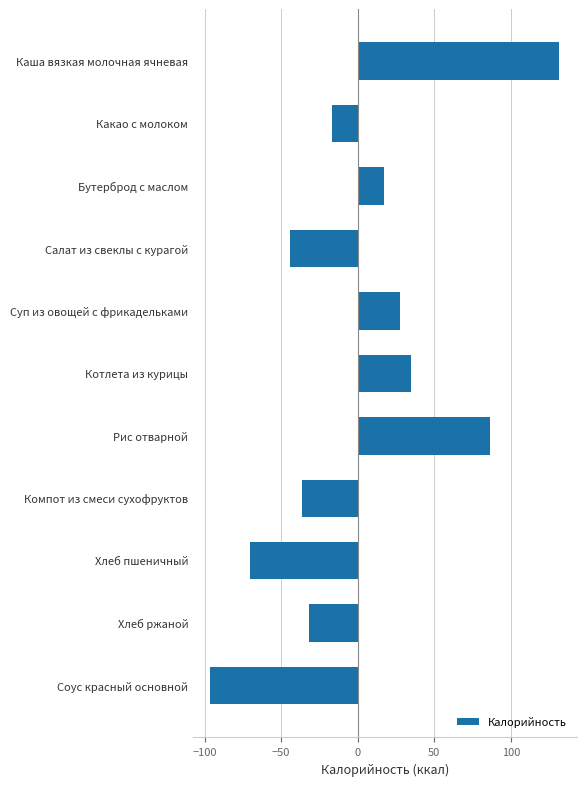

The chart shows a value of 7.4 at Котлета из курицы. True or false?

False